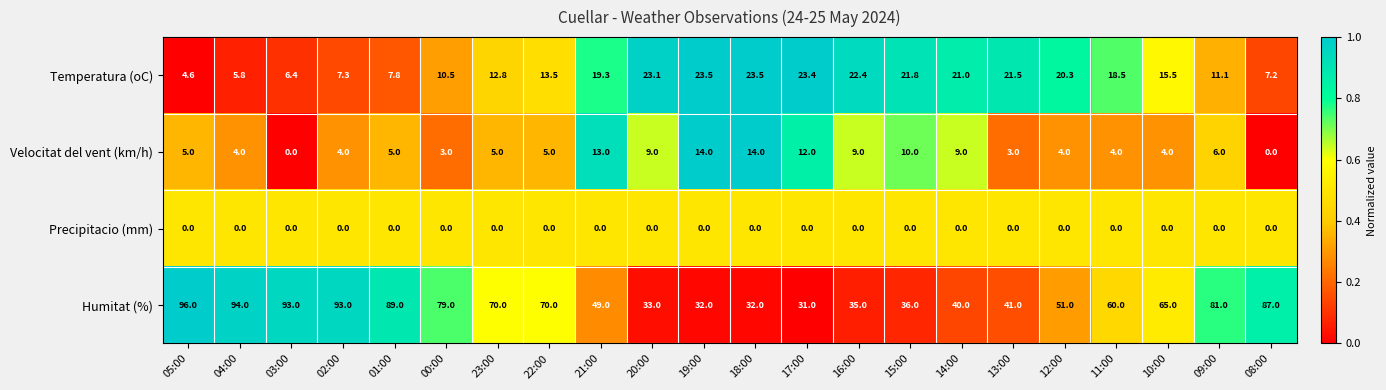

What is the difference between the maximum and second lowest values in the Humitat (%) series?

64.0